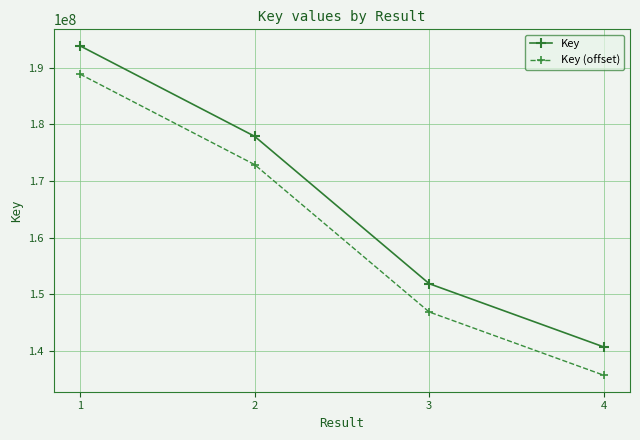

What are all the series names shown in the legend?

Key, Key (offset)